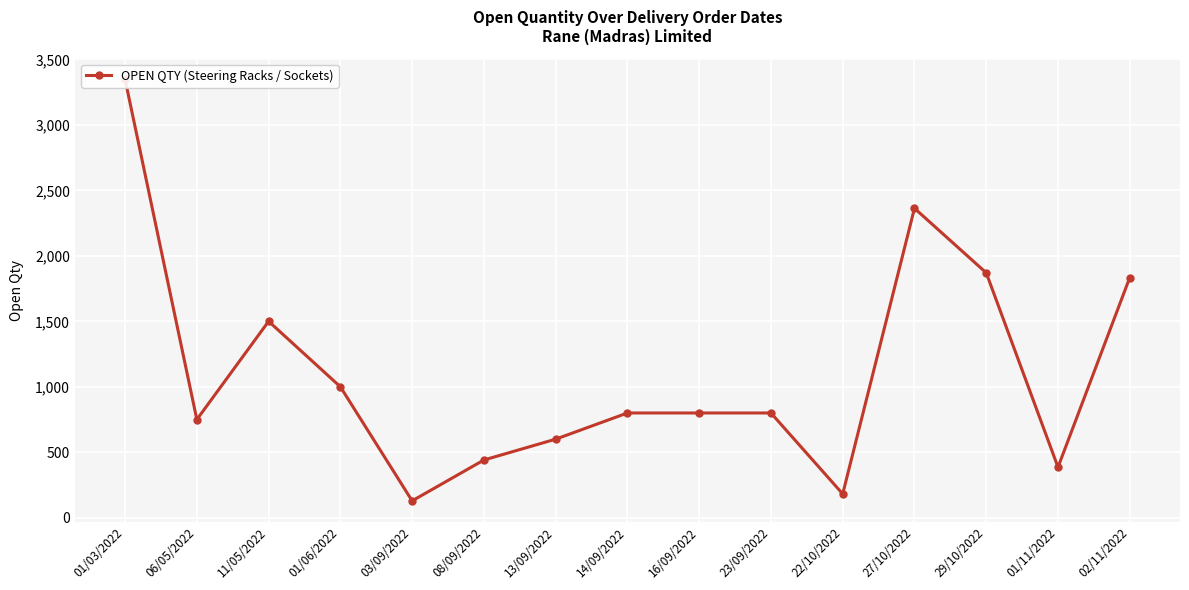

Reading left to right, list all the values displayed in this chart.

01/03/2022=3347	06/05/2022=750	11/05/2022=1500	01/06/2022=1000	03/09/2022=129	08/09/2022=441	13/09/2022=600	14/09/2022=800	16/09/2022=800	23/09/2022=800	22/10/2022=182	27/10/2022=2363	29/10/2022=1870	01/11/2022=386	02/11/2022=1834